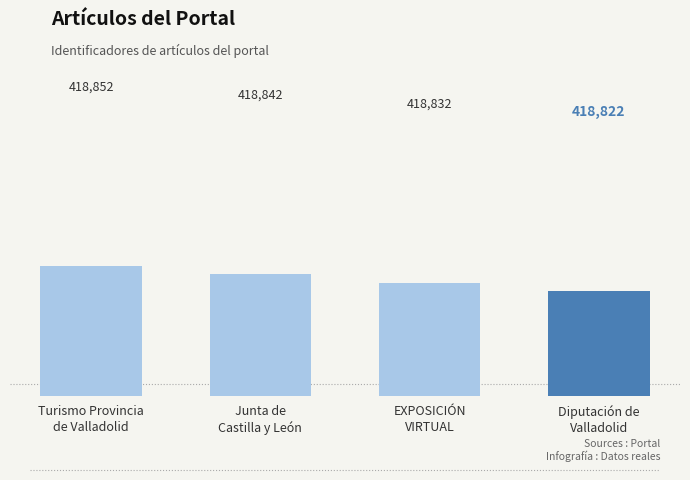

List the labels in order of value, smallest first.

Diputación de
Valladolid, EXPOSICIÓN
VIRTUAL, Junta de
Castilla y León, Turismo Provincia
de Valladolid